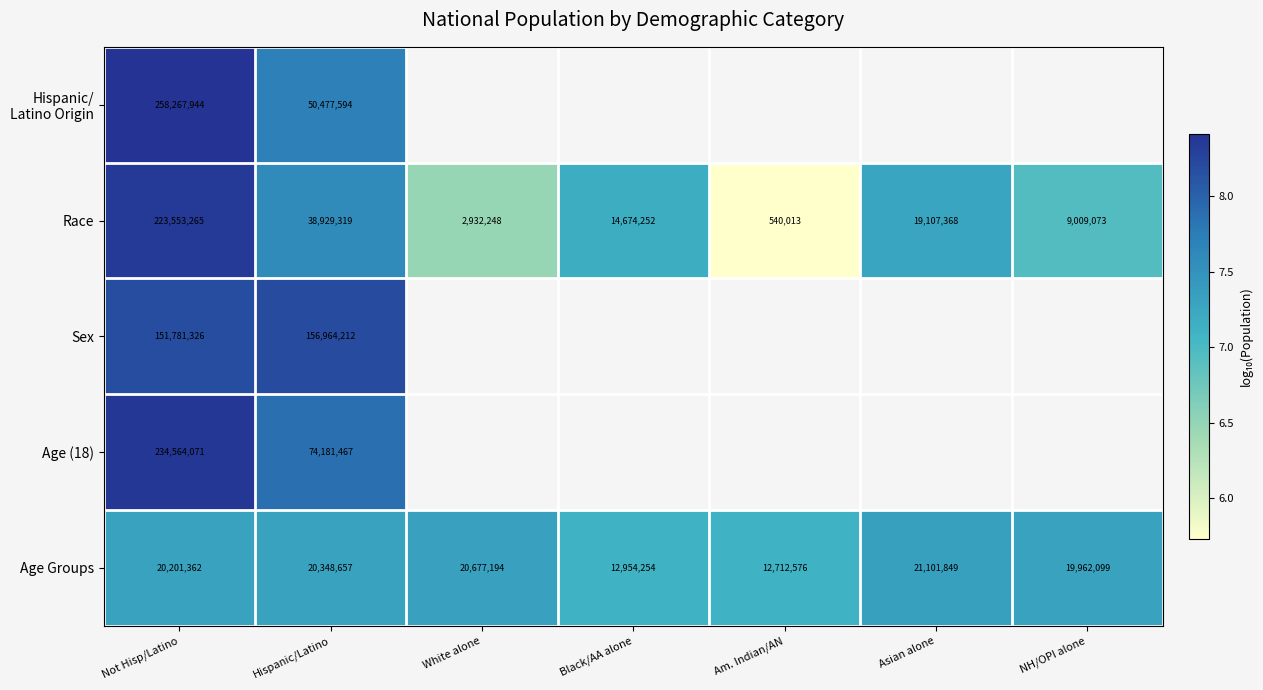

Which label corresponds to the smallest value in the chart?

Am. Indian/AN